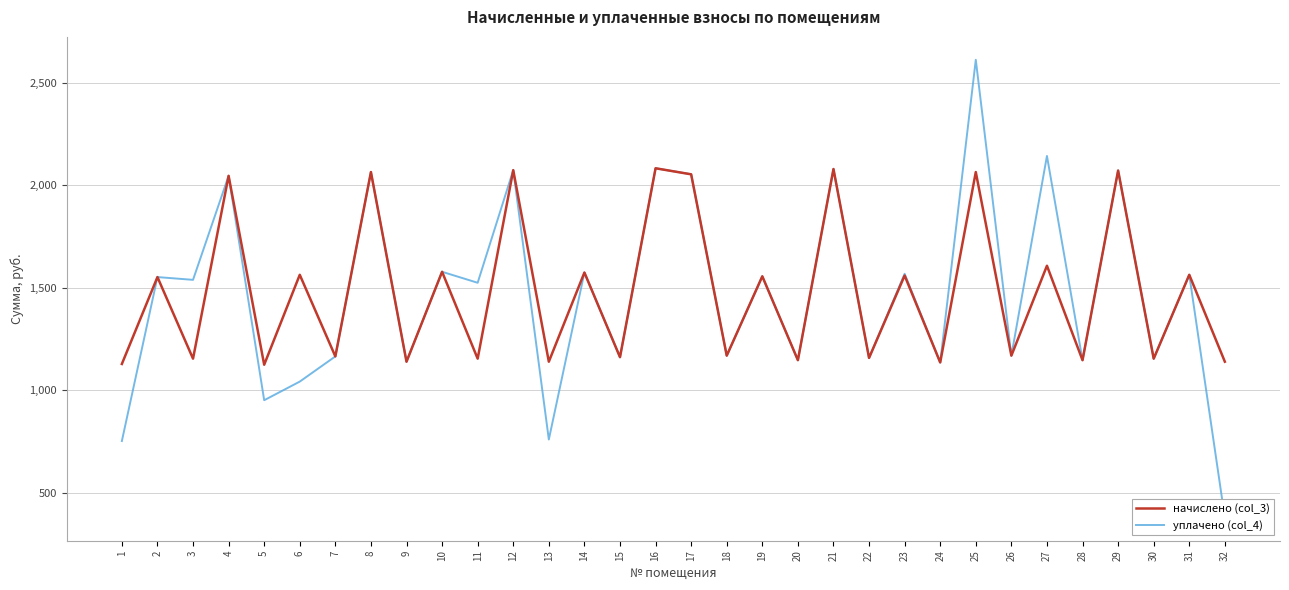

Reading left to right, list all the values displayed in this chart.

начислено (col_3): 1=1128.2	2=1552.2	3=1154.0	4=2046.3	5=1124.5	6=1563.3	7=1165.1	8=2064.7	9=1139.3	10=1578.0	11=1154.0	12=2073.9	13=1139.3	14=1574.3	15=1161.4	16=2083.2	17=2053.7	18=1168.8	19=1555.9	20=1146.7	21=2079.5	22=1157.7	23=1559.6	24=1135.6	25=2064.7	26=1168.8	27=1607.5	28=1146.7	29=2072.1	30=1154.0	31=1563.3	32=1139.3
уплачено (col_4): 1=752.1	2=1552.2	3=1538.7	4=2046.3	5=951.3	6=1042.2	7=1165.1	8=2064.7	9=1139.3	10=1578.0	11=1524.4	12=2073.9	13=759.5	14=1574.3	15=1161.4	16=2083.2	17=2053.9	18=1168.8	19=1555.9	20=1146.7	21=2079.4	22=1157.7	23=1568.3	24=1135.6	25=2612.6	26=1168.8	27=2143.4	28=1146.7	29=2072.1	30=1154.0	31=1563.3	32=377.4